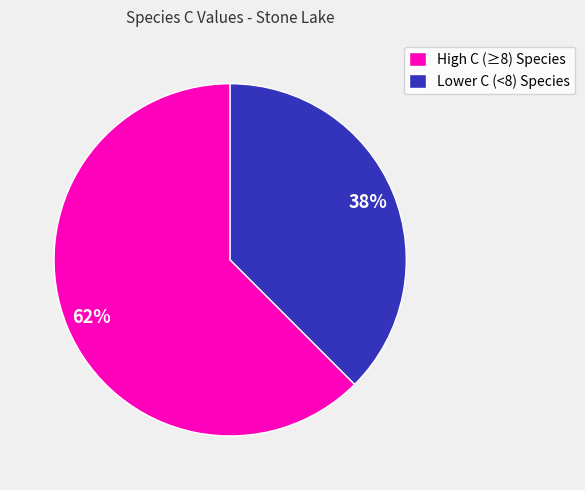

Which slice is the largest?

High C (≥8) Species